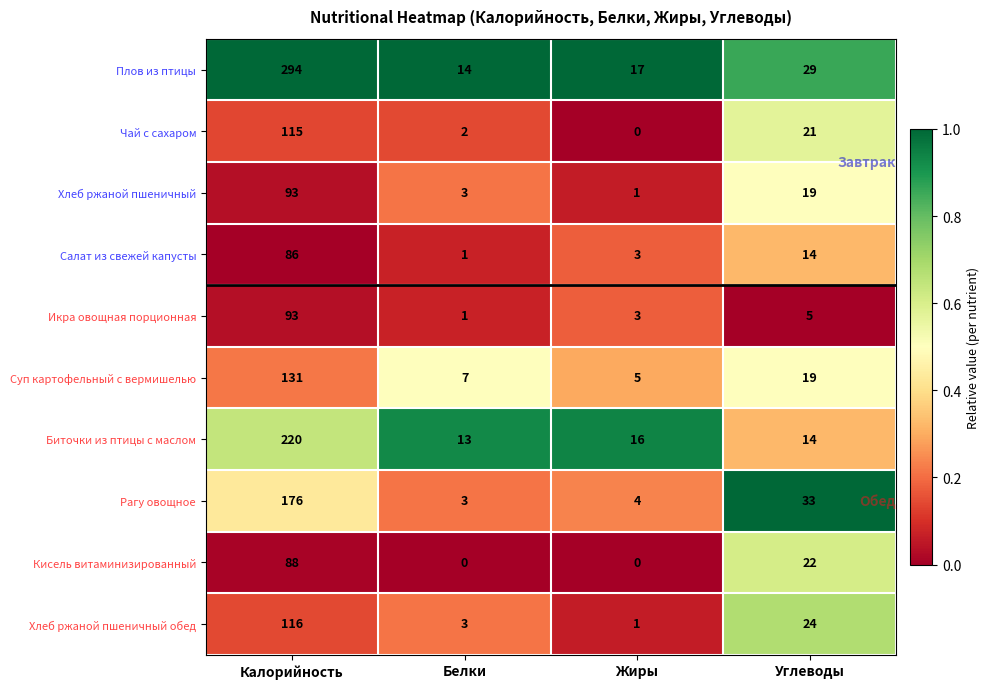

What is the greatest value displayed?

294